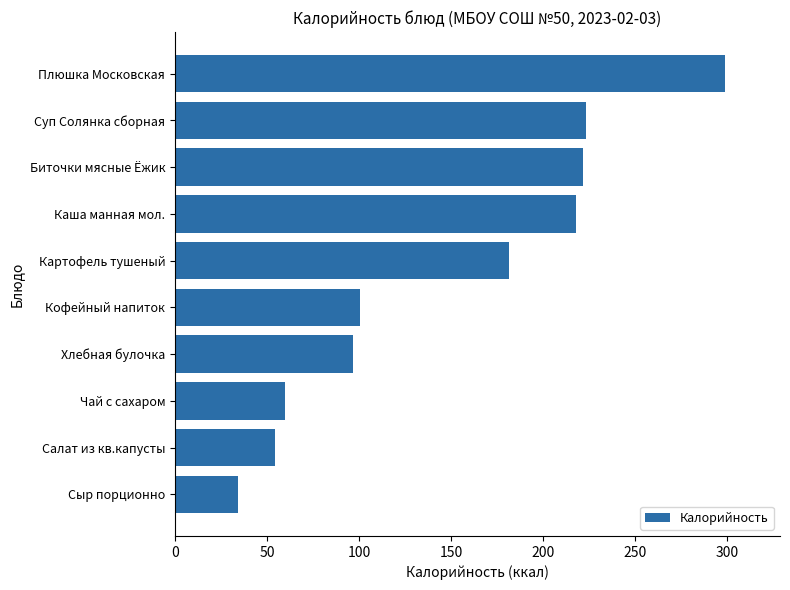

Is it true that the value at Картофель тушеный is 264.3?

False